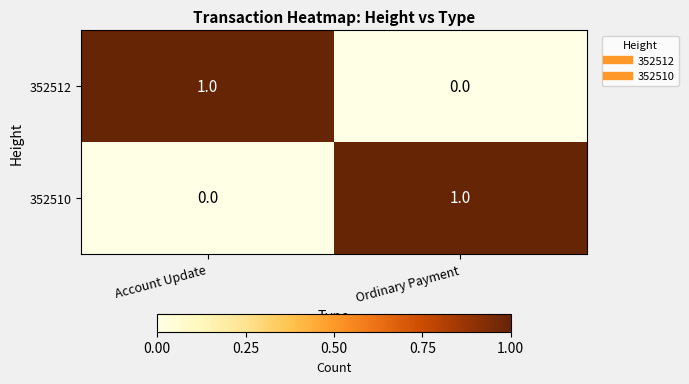

At which label is 352510 closest to 0?

Account Update